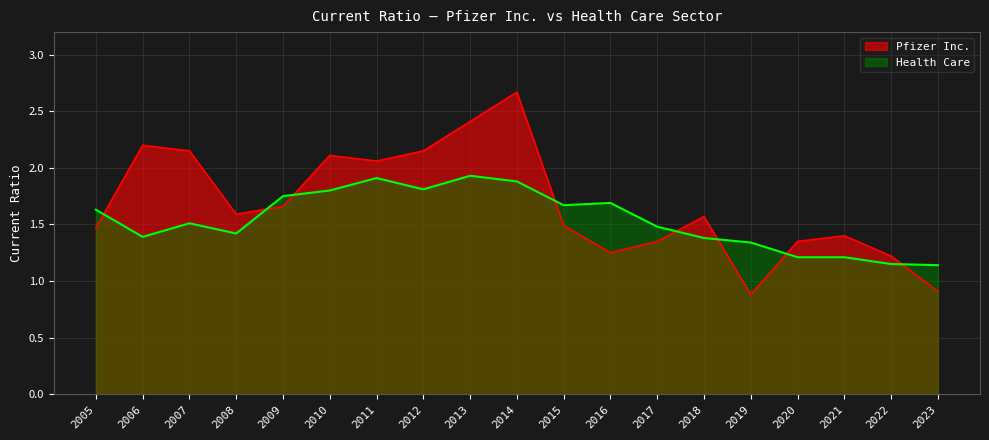

At which category does Health Care reach its first local peak?

2007